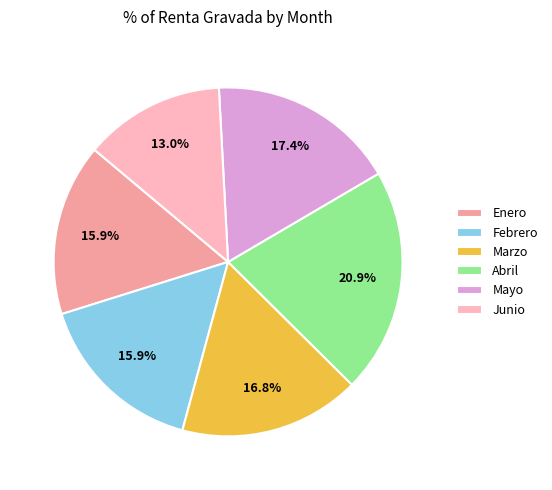

Does Enero account for over 50% of the chart?

No